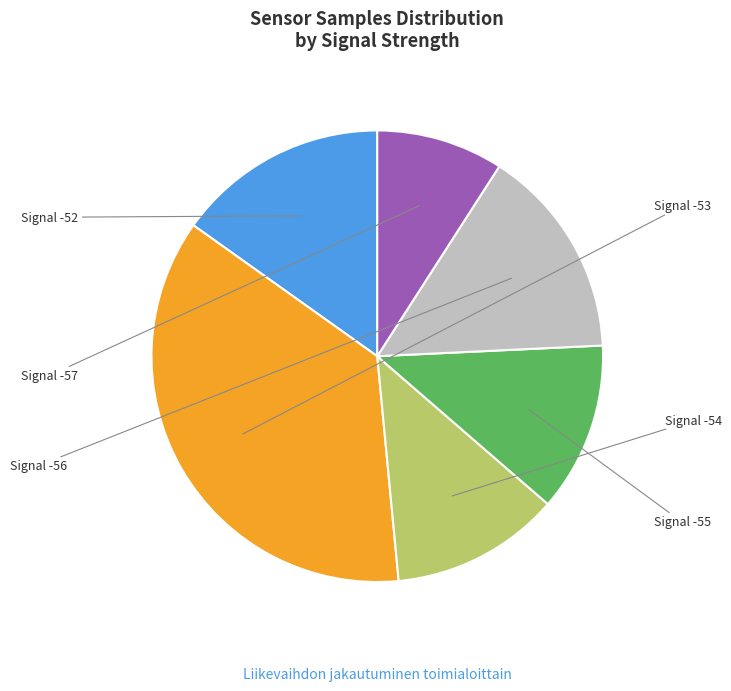

Is there any slice that represents more than half of the pie?

No